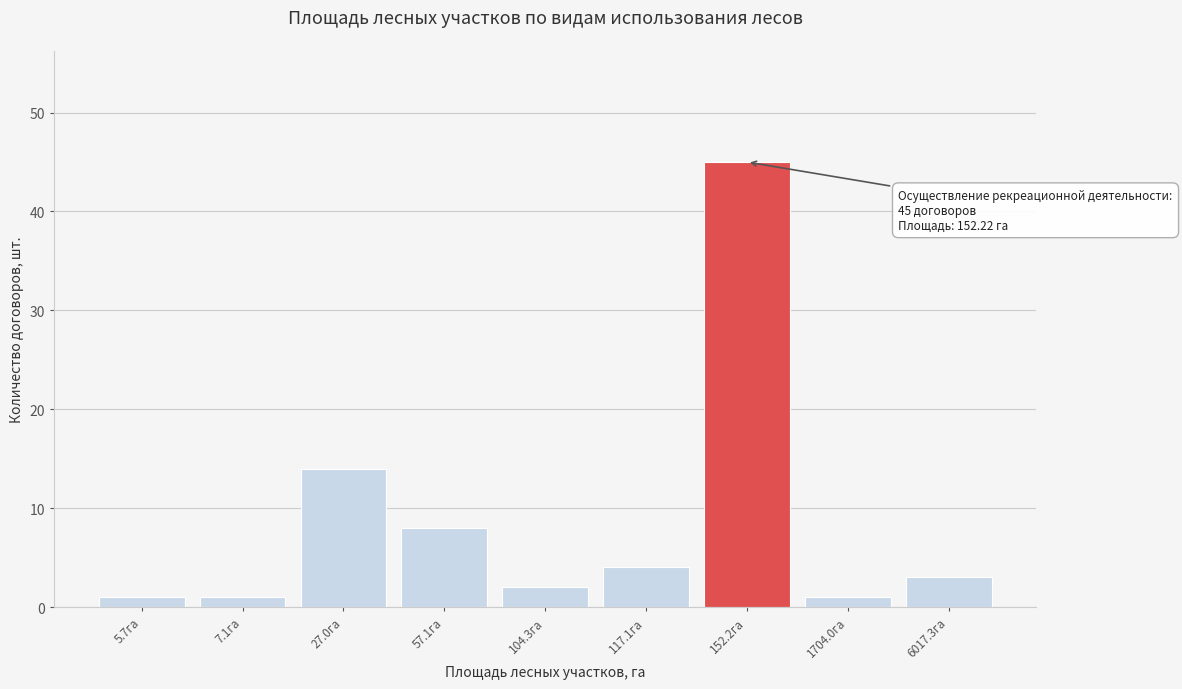

Reading right to left, what are all the values shown in this chart?

3	1	45	4	2	8	14	1	1